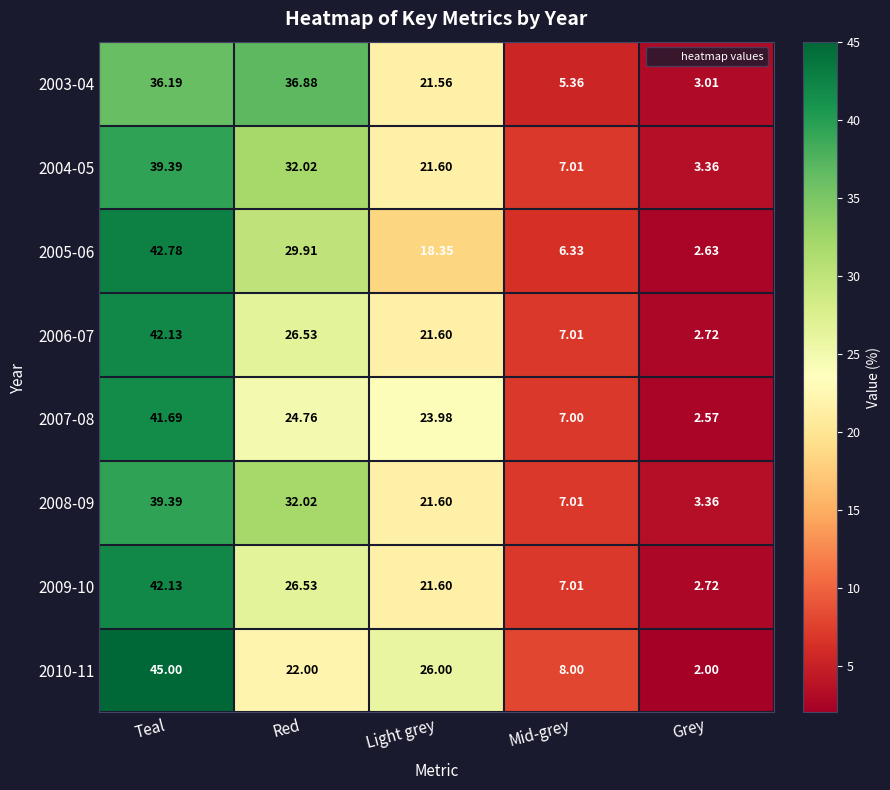

At which label does 2004-05 first exceed 21?

Teal